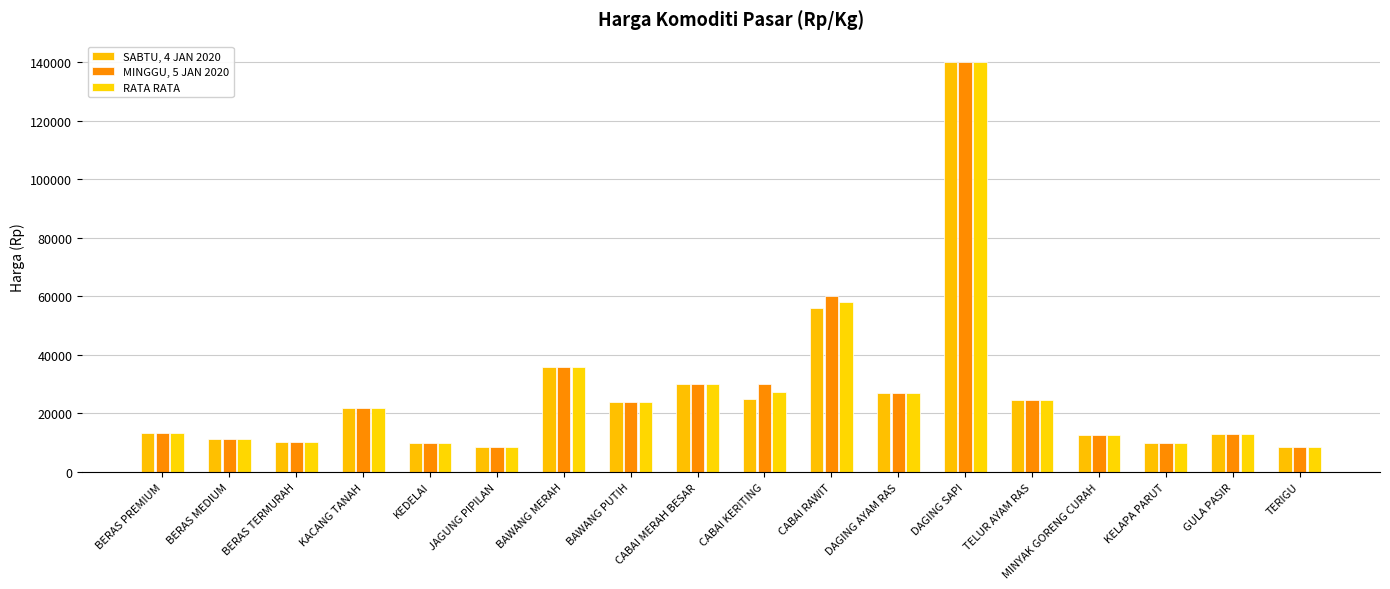

How many categories are shown in the chart?

18